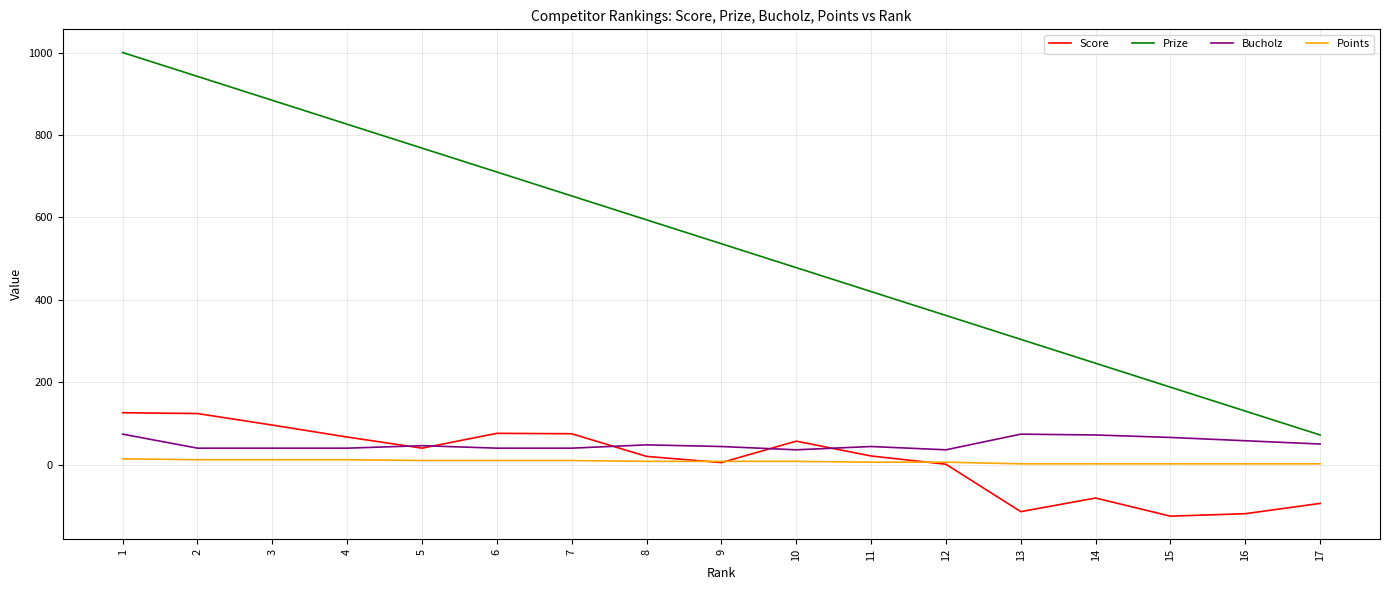

What is the total value across all series at 15?

131